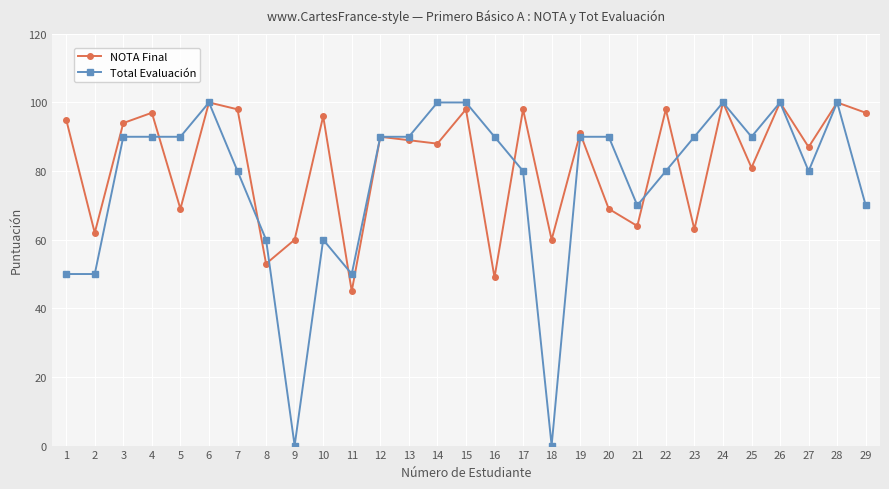

What is the value of the Total Evaluación point at the 17th from the left?

80